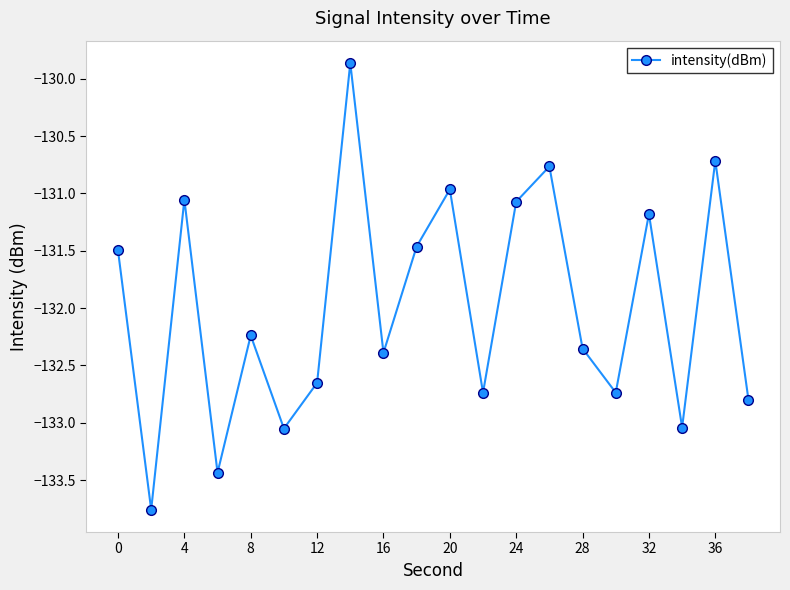

How many interior local peaks (higher than both neighbors) does the data have?

7